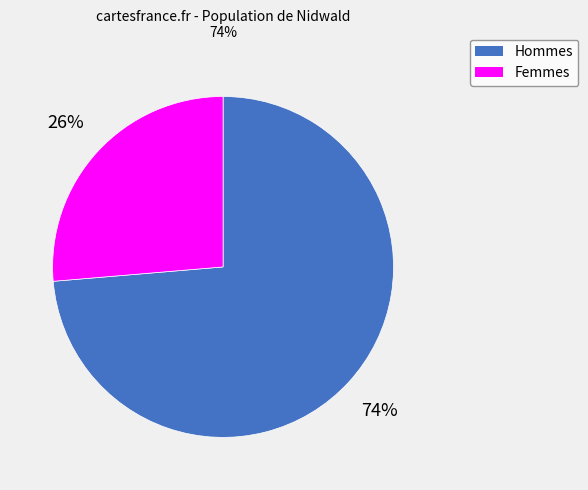

To the nearest percent, what portion does Femmes represent?

26%